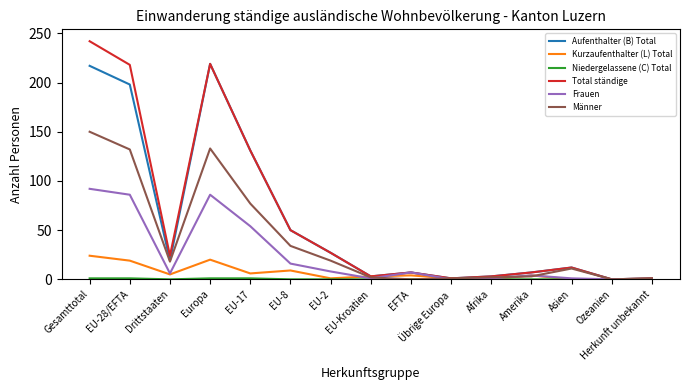

Does the chart have visible grid lines?

No